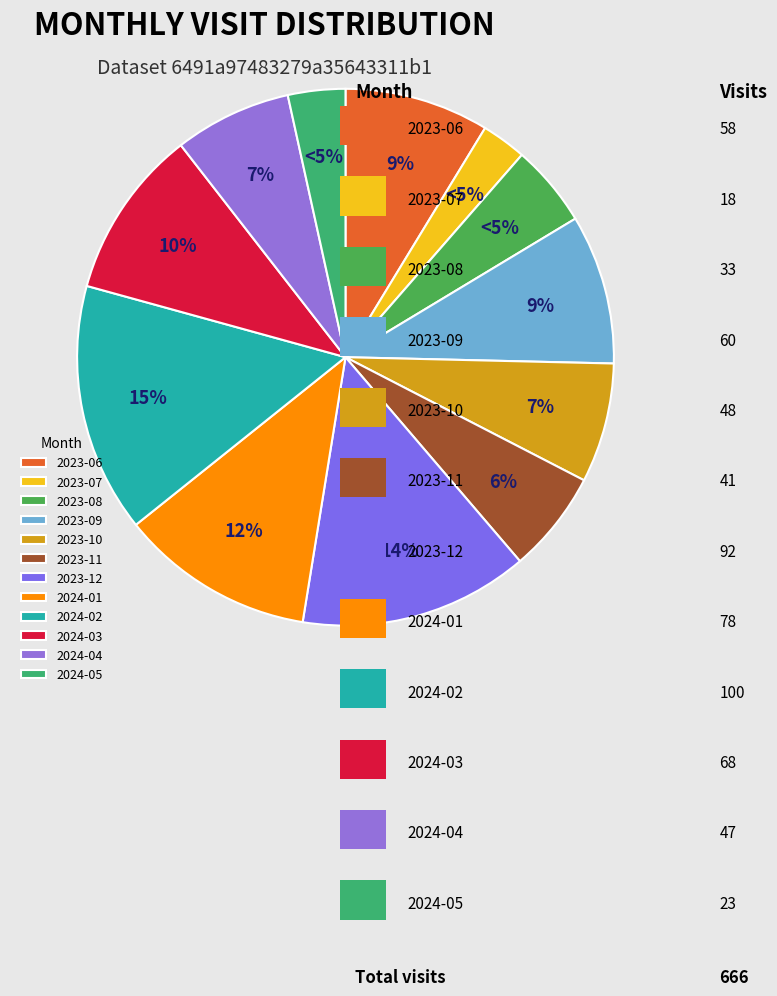

Count the number of slices in the pie.

12